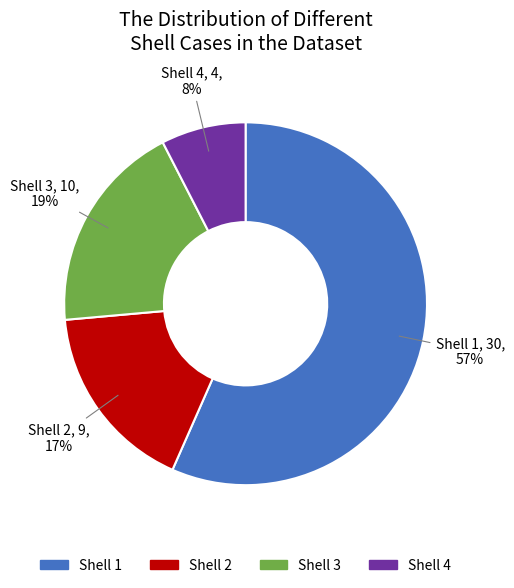

Do Shell 4 and Shell 1 together represent more than half of the pie?

Yes